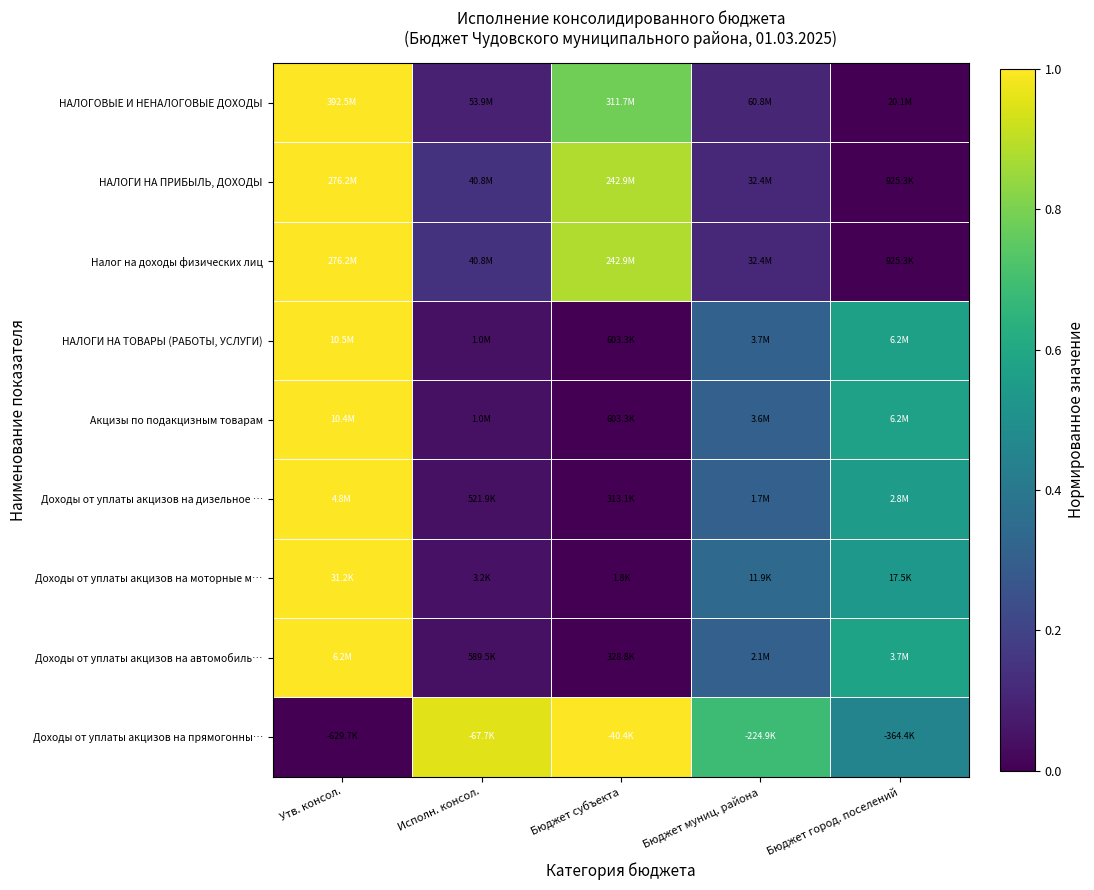

Between Утв. консол. and Исполн. консол., which is larger?

Утв. консол.